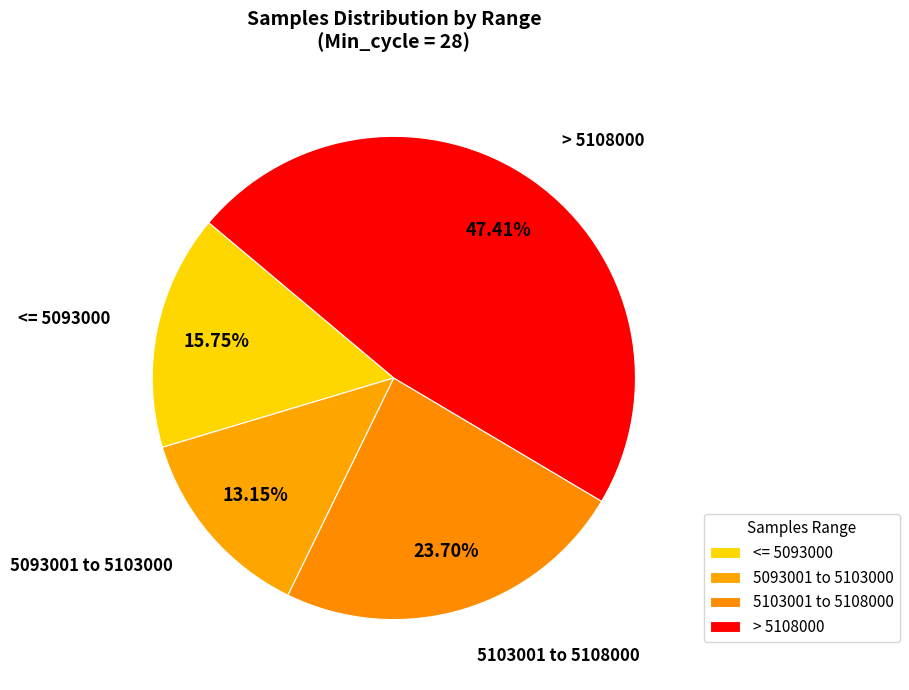

Between <= 5093000 and 5103001 to 5108000, which is larger?

5103001 to 5108000